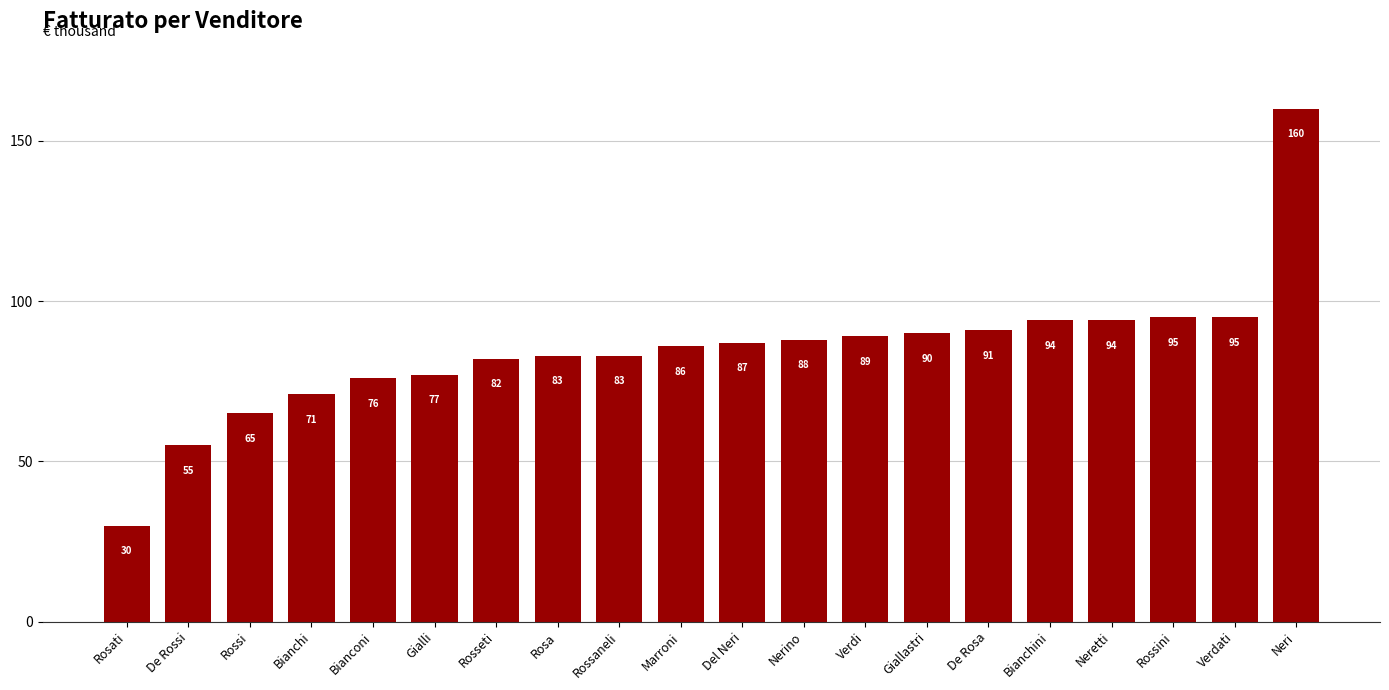

What position from the left is Rossaneli?

9